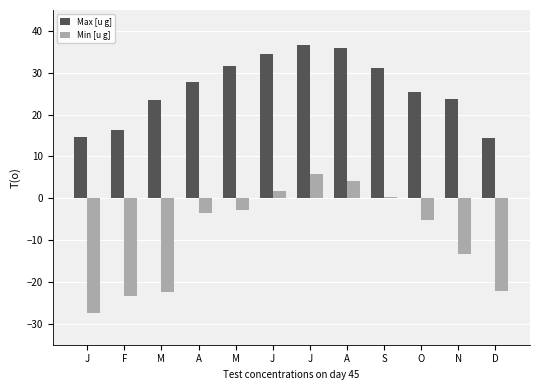

At A, list the series in order from largest to smallest.

Max [u g], Min [u g]